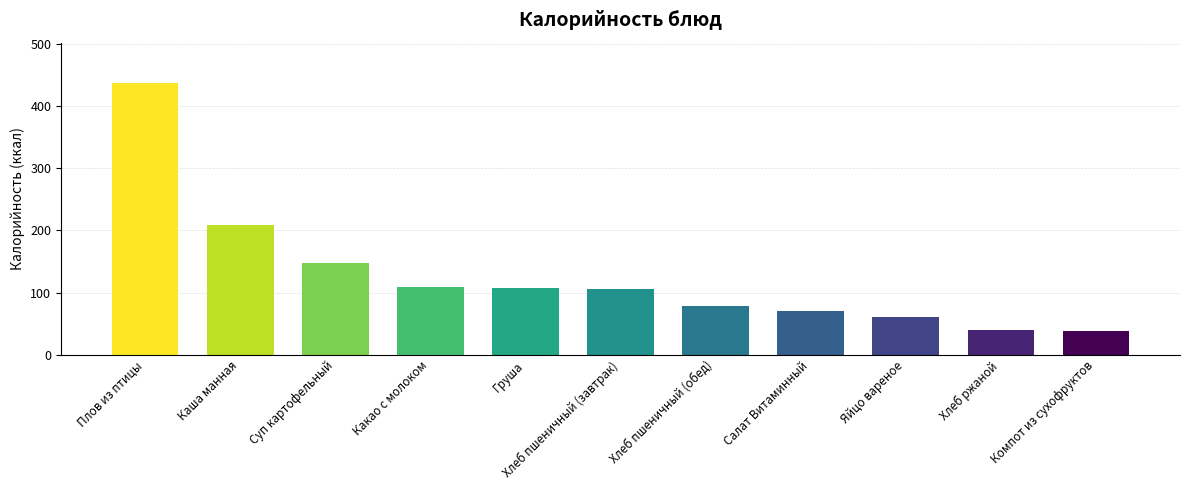

The value at Плов из птицы is 238.2. True or false?

False